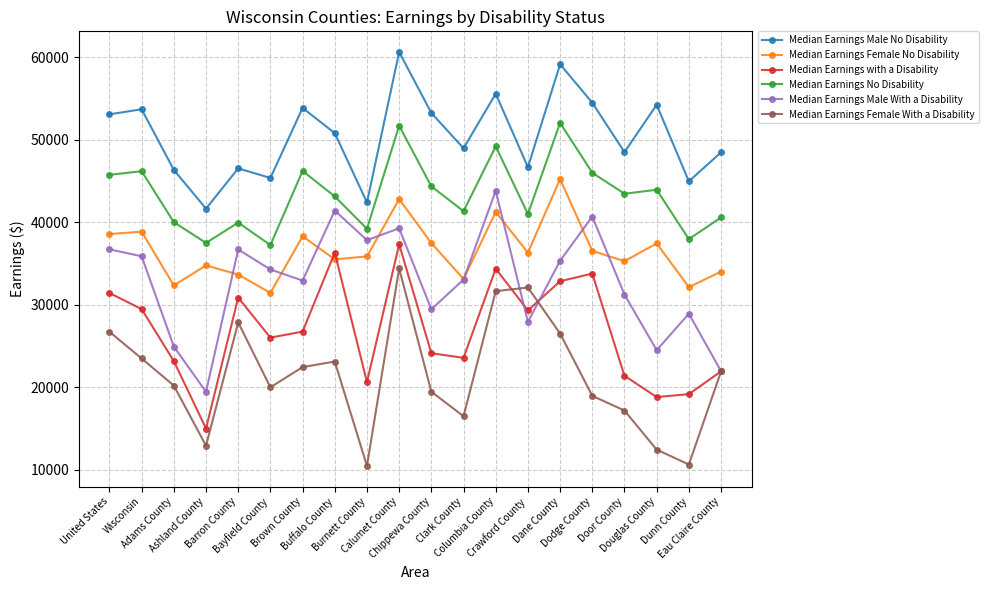

At how many categories does at least one series exceed 36885?

20